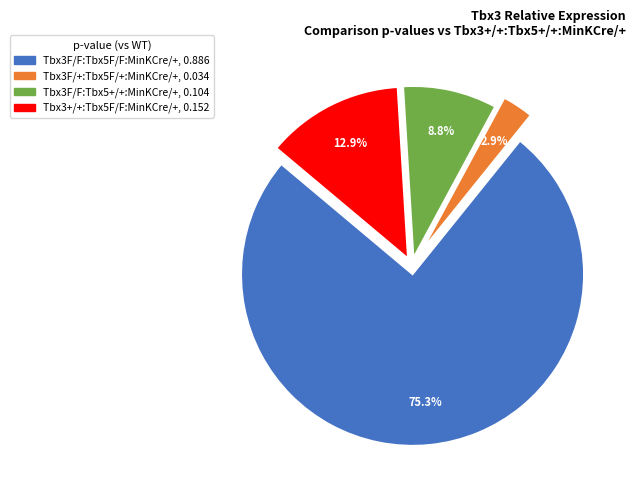

Between Tbx3F/F:Tbx5+/+:MinKCre/+ and Tbx3F/+:Tbx5F/+:MinKCre/+, which is larger?

Tbx3F/F:Tbx5+/+:MinKCre/+